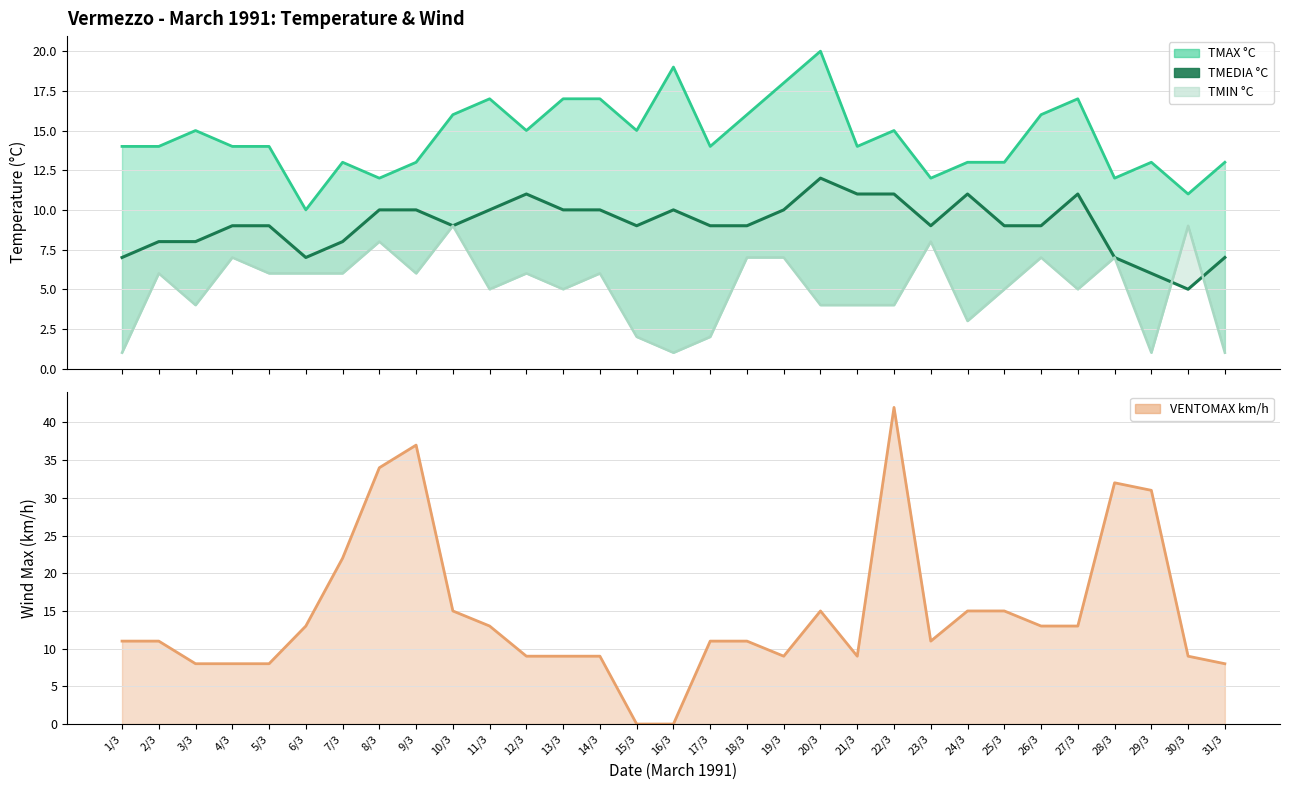

True or false: TMEDIA °C and VENTOMAX km/h cross at least once.

True